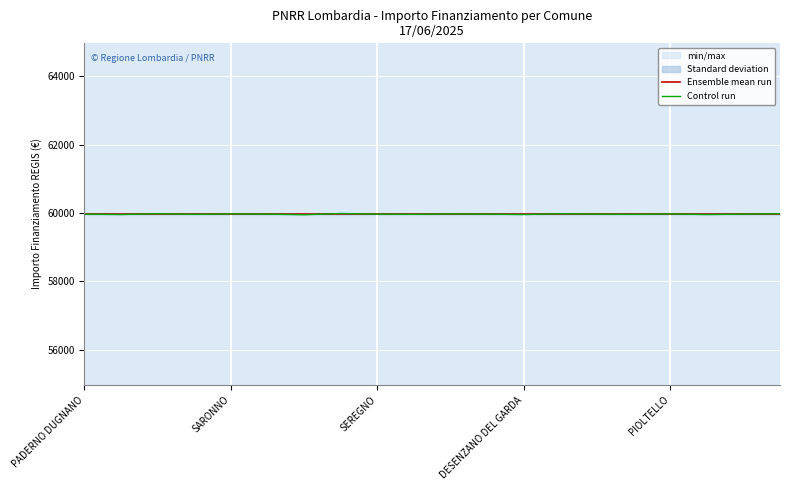

Which series has the widest spread of values?

Control run